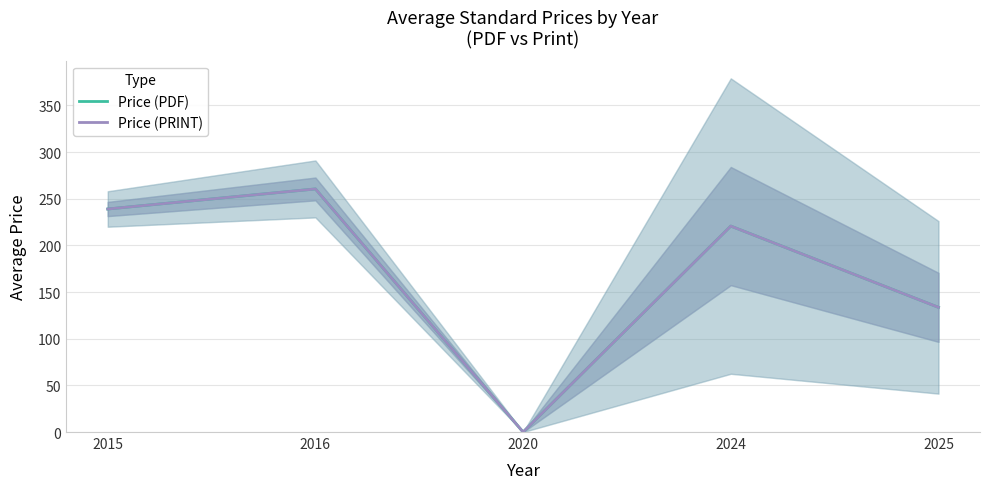

Is it true that Price (PDF) equals 346.8 at 2024?

False